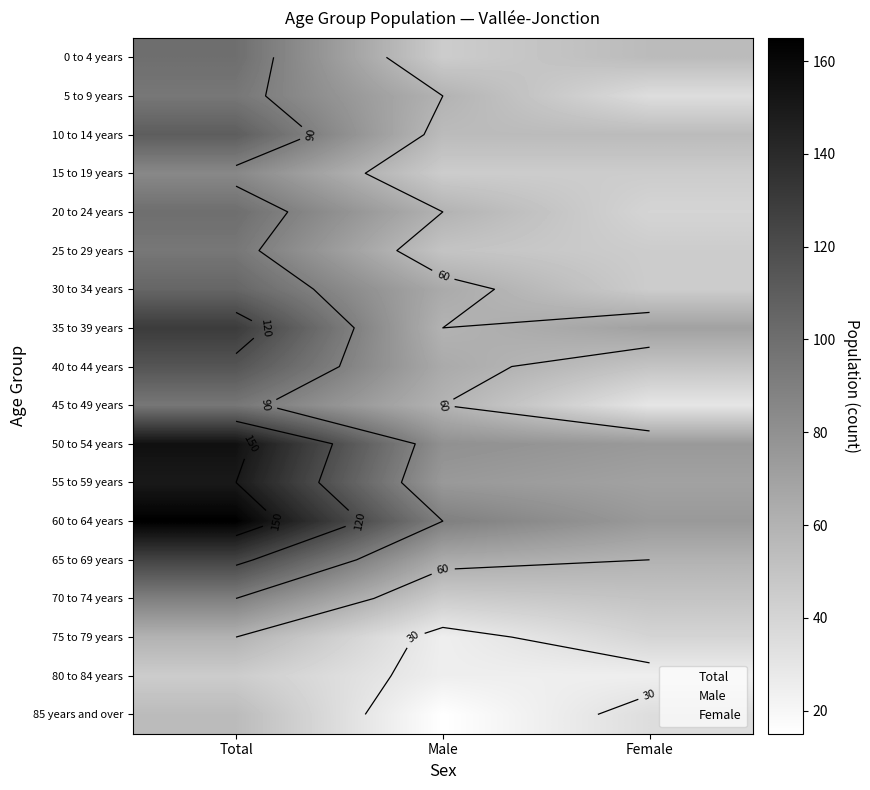

List the labels in order of 35 to 39 years value, largest first.

Total, Female, Male